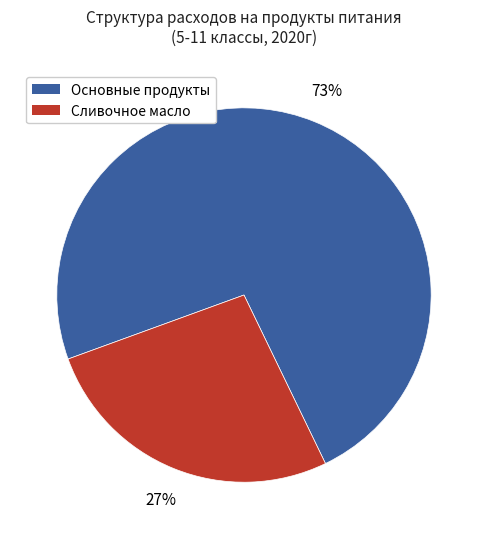

To the nearest percent, what is the average slice percentage?

50%